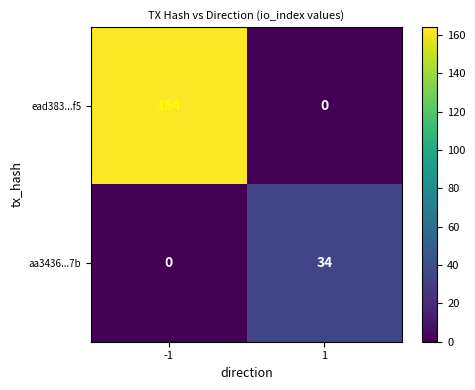

What is the difference between the highest and lowest values at -1?

164